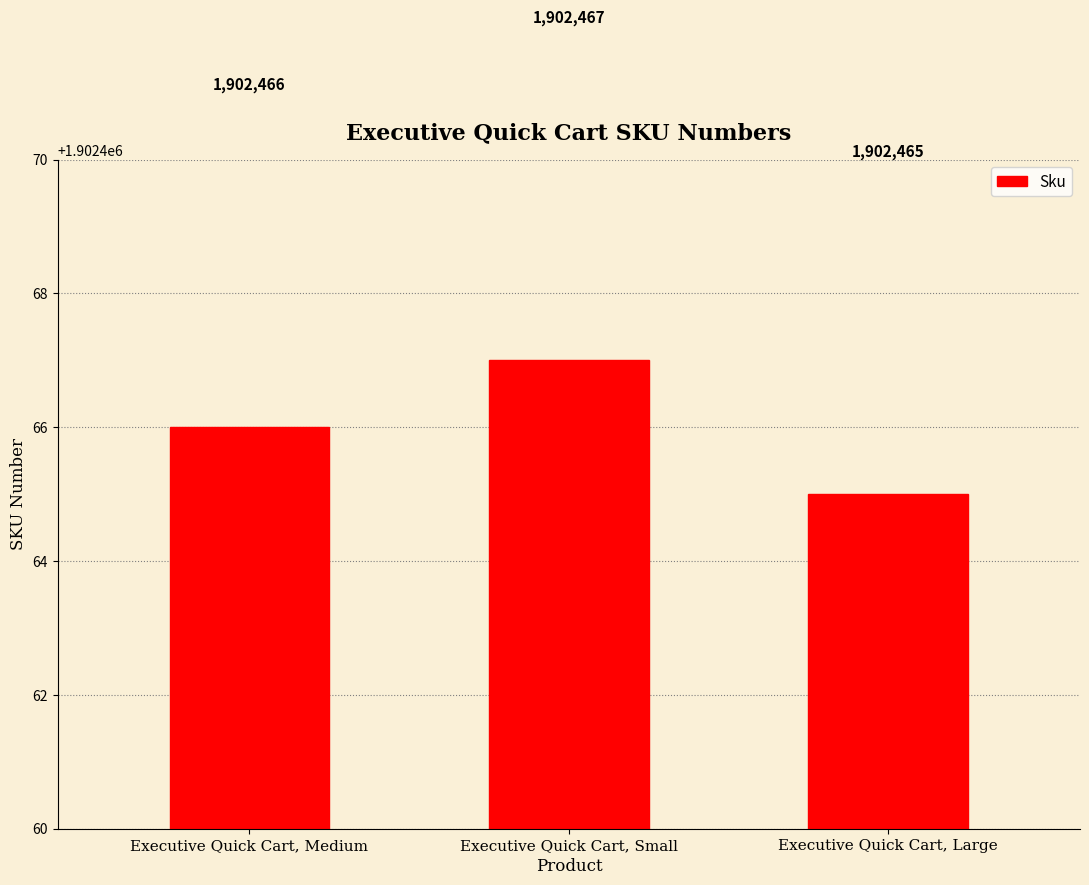

What is the maximum value shown in the chart?

1902467